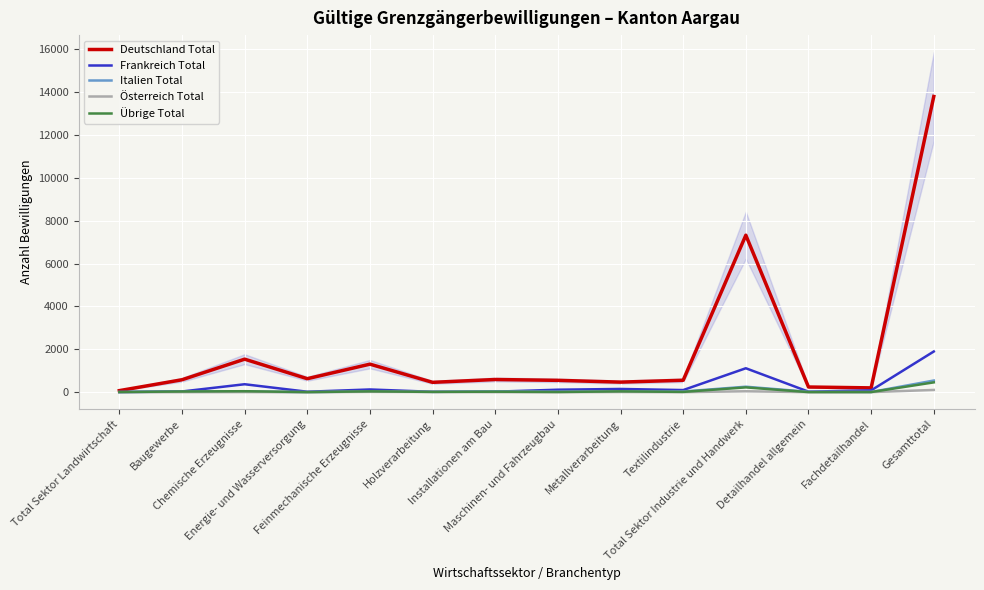

True or false: Frankreich Total and Übrige Total intersect in this chart.

False